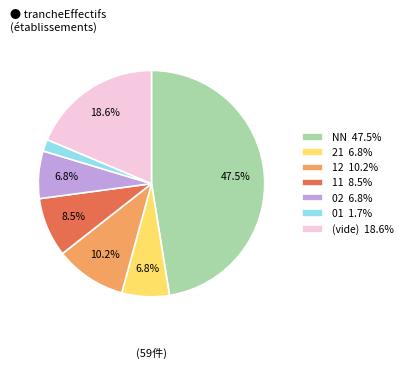

Do 01 1.7% and NN 47.5% together represent more than half of the pie?

No